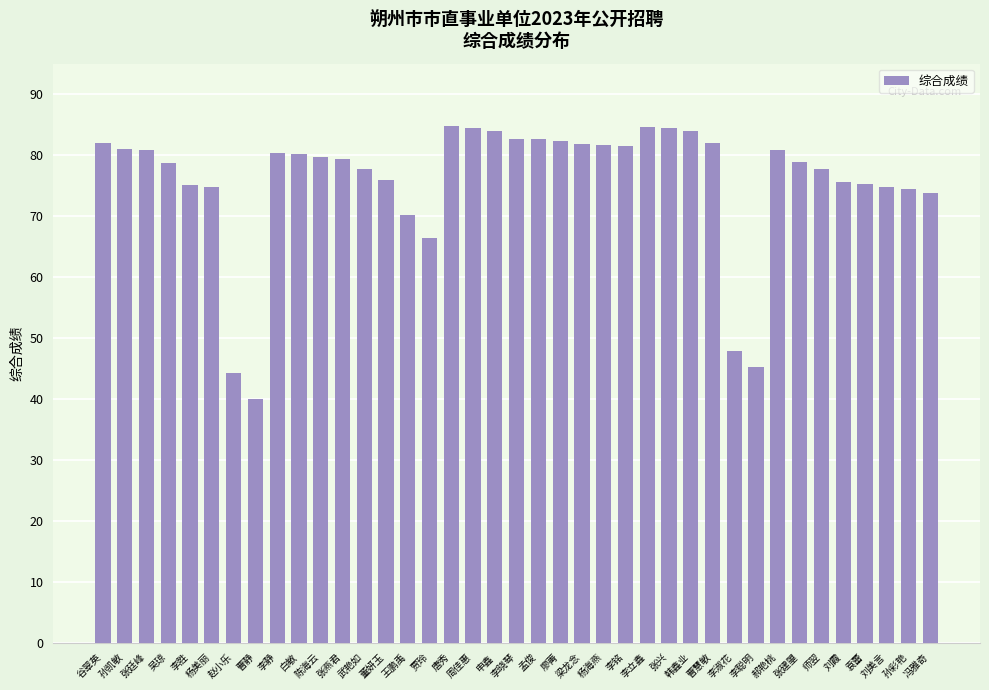

What is the average value?

75.7